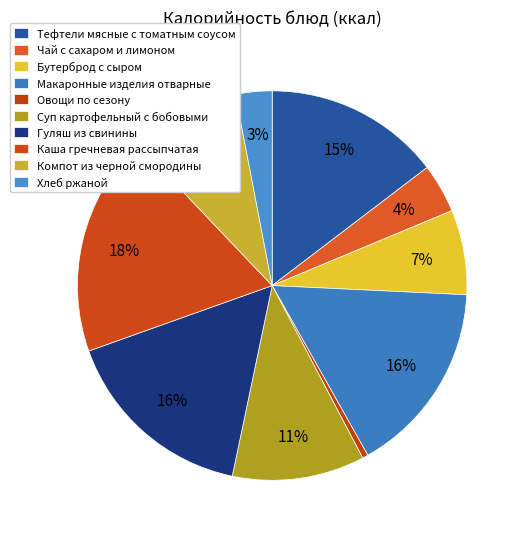

Rank the categories by value from highest to lowest.

Каша гречневая рассыпчатая, Гуляш из свинины, Макаронные изделия отварные, Тефтели мясные с томатным соусом, Суп картофельный с бобовыми, Компот из черной смородины, Бутерброд с сыром, Чай с сахаром и лимоном, Хлеб ржаной, Овощи по сезону